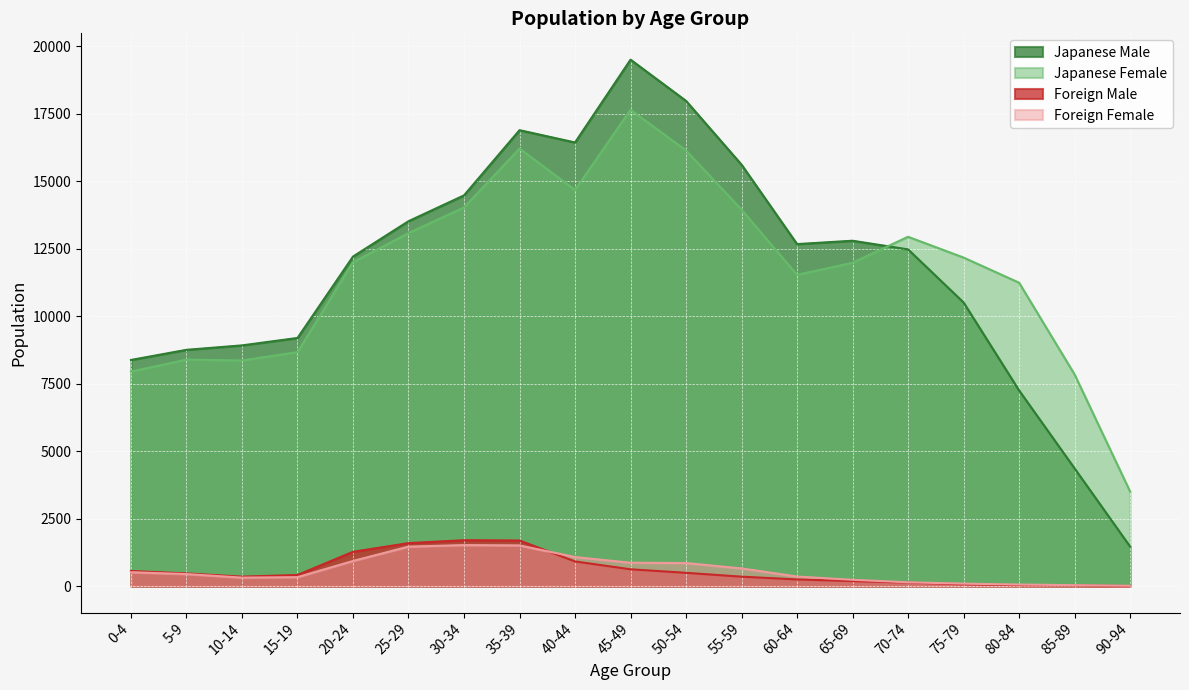

Which series has the widest spread of values?

Japanese Male